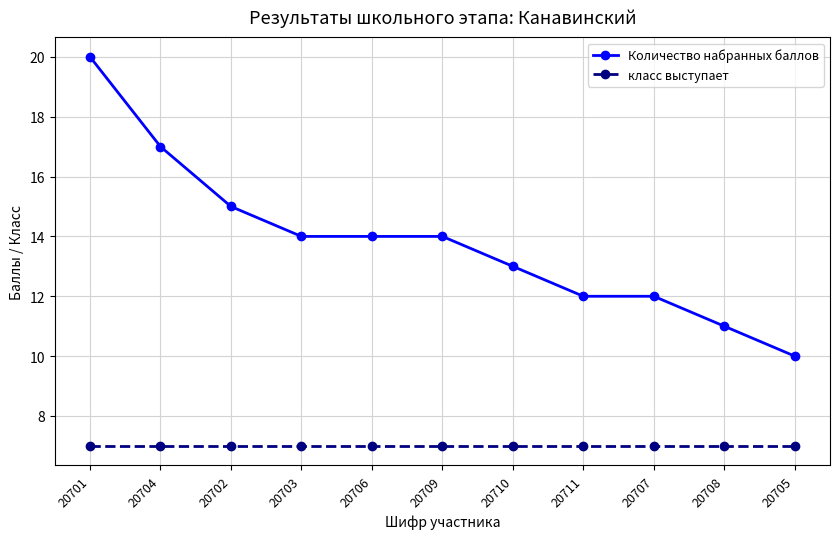

What is the sum of the класс выступает values at 20707 and 20703?

14